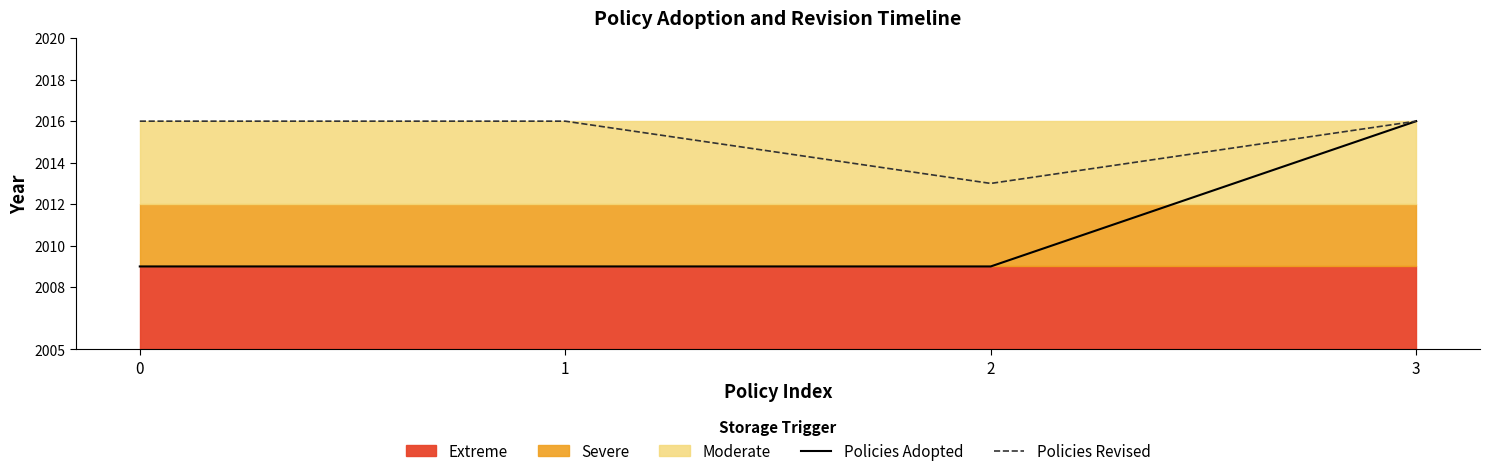

List the series in order of their peak value, highest first.

Policies Adopted, Policies Revised